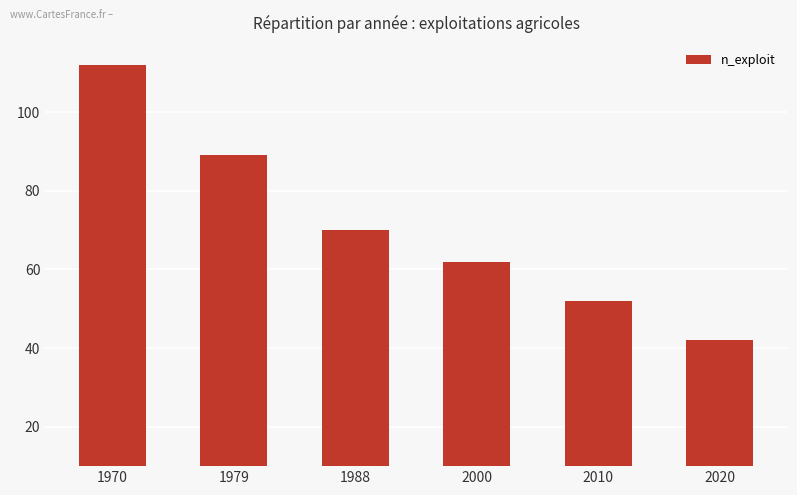

List the labels in order of value, smallest first.

2020, 2010, 2000, 1988, 1979, 1970